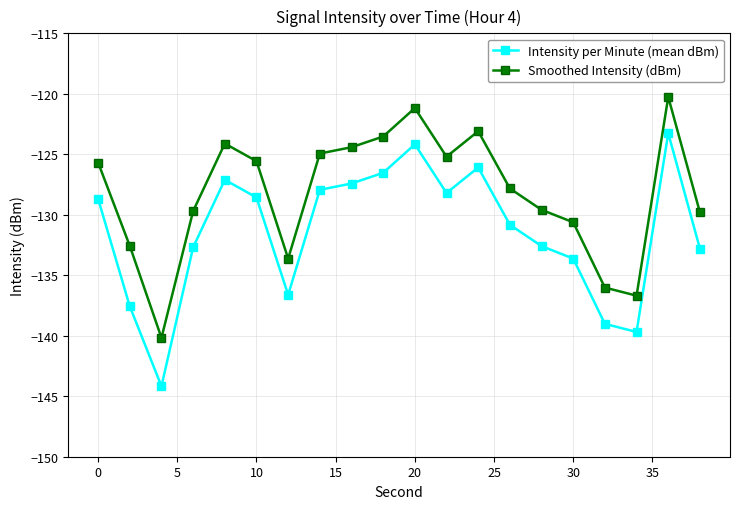

What is the value of the Intensity per Minute (mean dBm) point at the 8th from the left?

-127.9